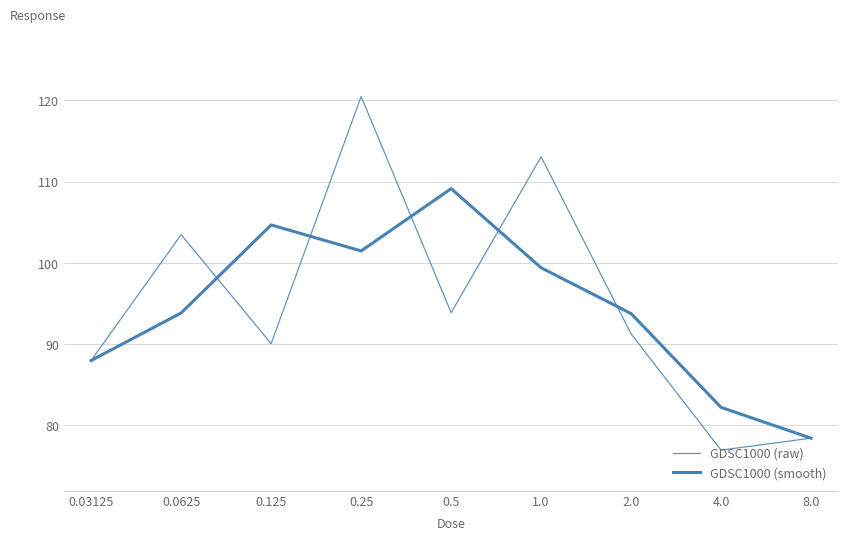

How many distinct data groups are displayed?

2